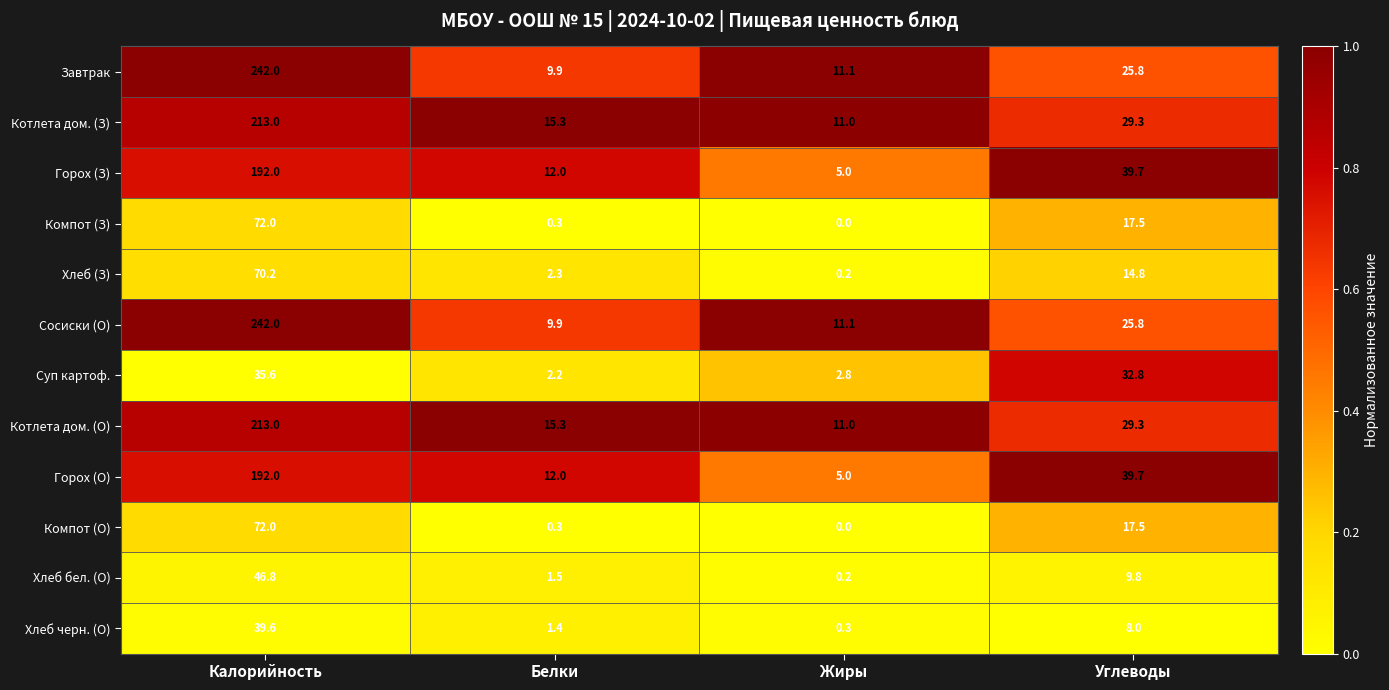

At which category is the sum across all series the highest?

Калорийность